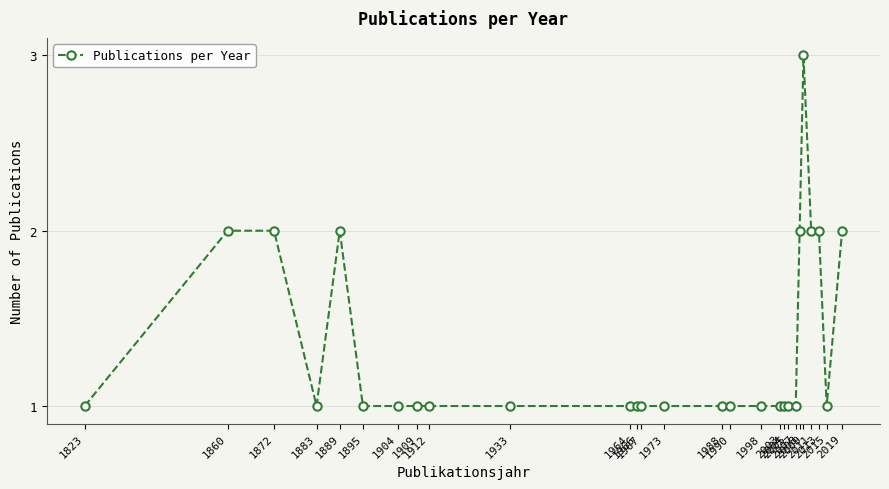

True or false: the data has more than 0 interior local peaks.

True